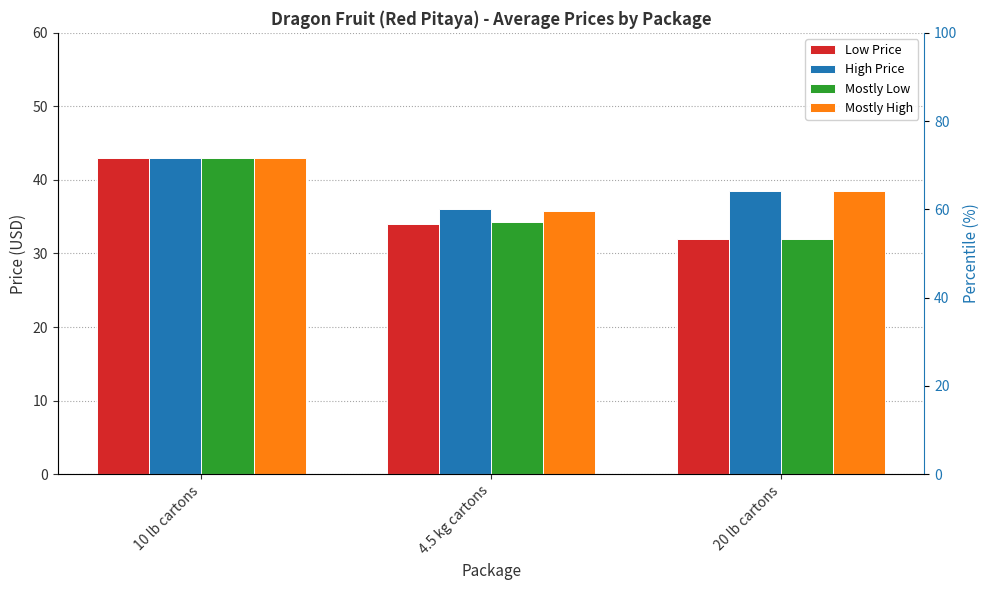

Reading right to left, transcribe all the data shown in this chart.

Low Price: 20 lb cartons=32.0	4.5 kg cartons=34.0	10 lb cartons=43.0
High Price: 20 lb cartons=38.5	4.5 kg cartons=36.0	10 lb cartons=43.0
Mostly Low: 20 lb cartons=32.0	4.5 kg cartons=34.2	10 lb cartons=43.0
Mostly High: 20 lb cartons=38.5	4.5 kg cartons=35.8	10 lb cartons=43.0